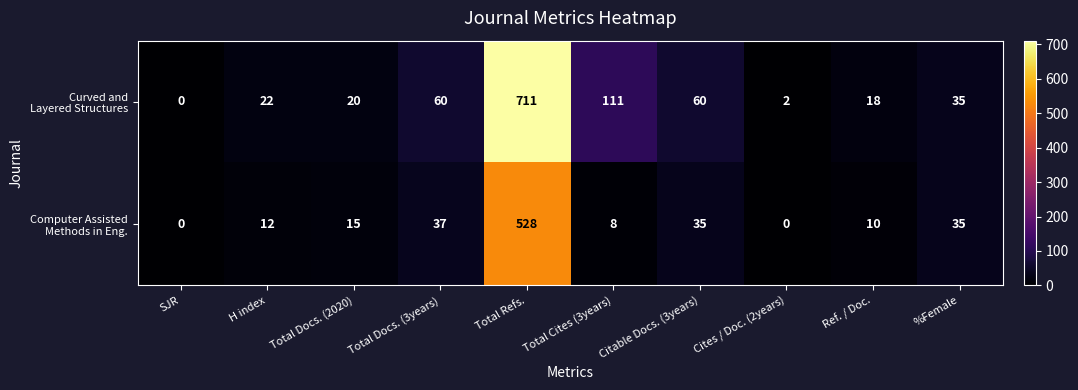

What is the total value across all series at Citable Docs. (3years)?

95